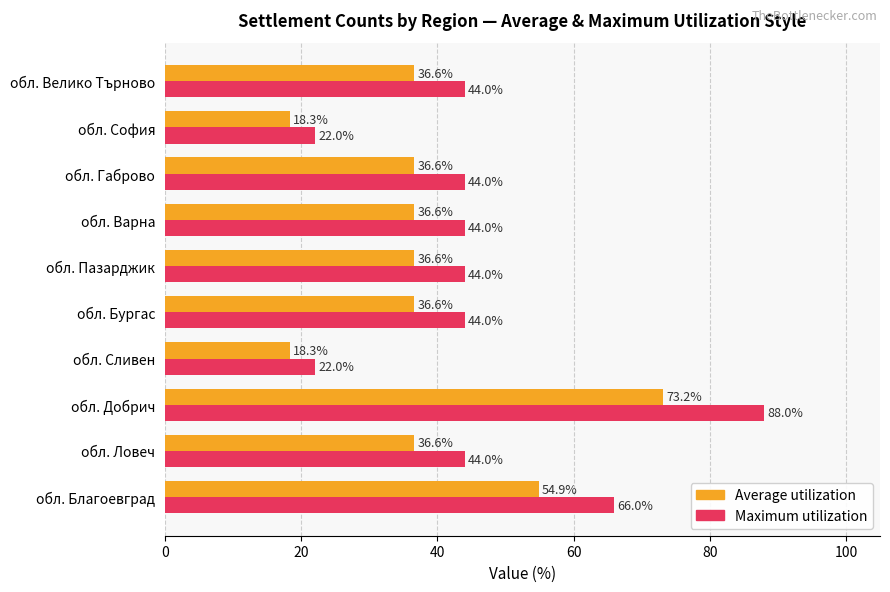

Which series has the largest total across all categories?

Maximum utilization